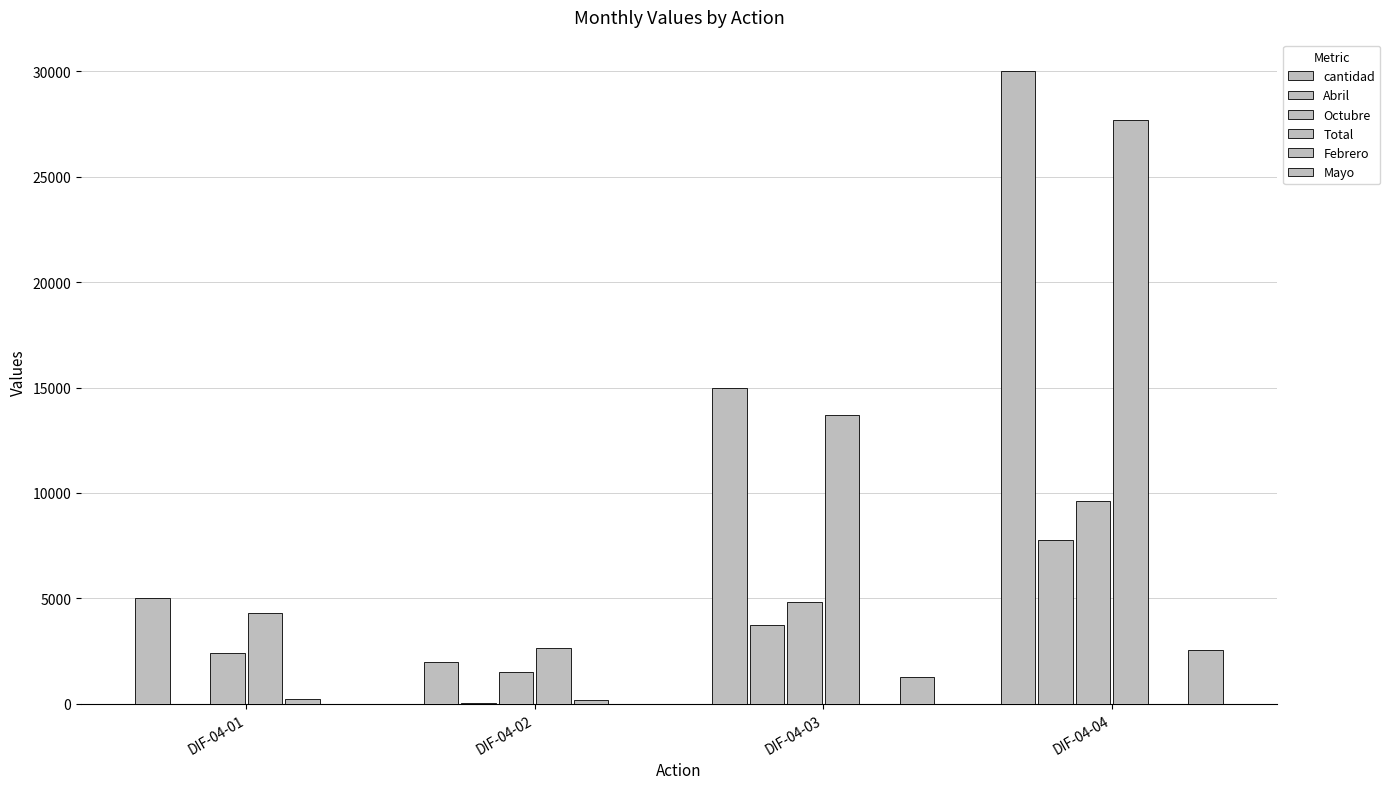

How many distinct data groups are displayed?

6